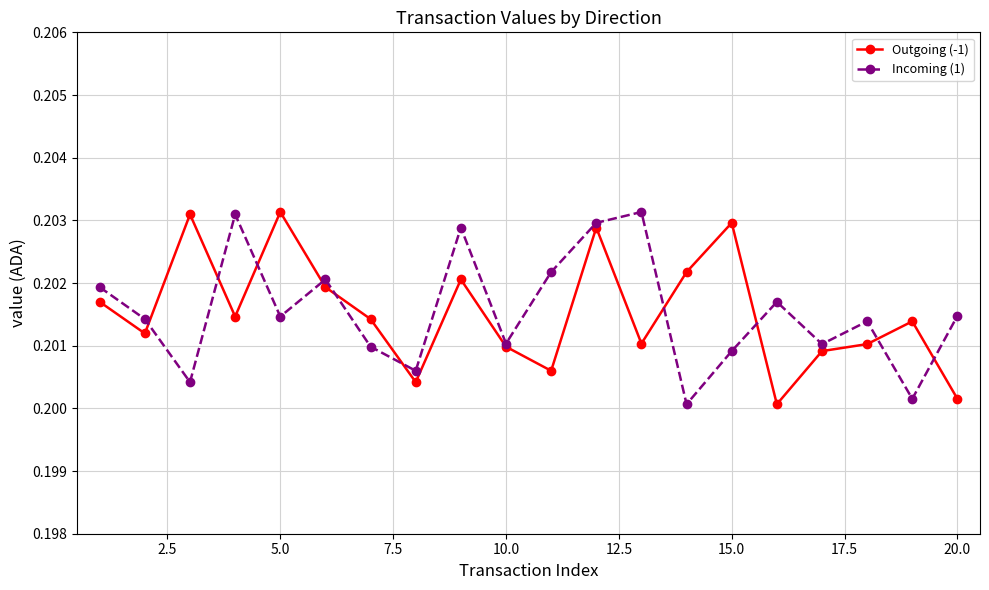

Count the Outgoing (-1) values in the range 0 to 1.

20